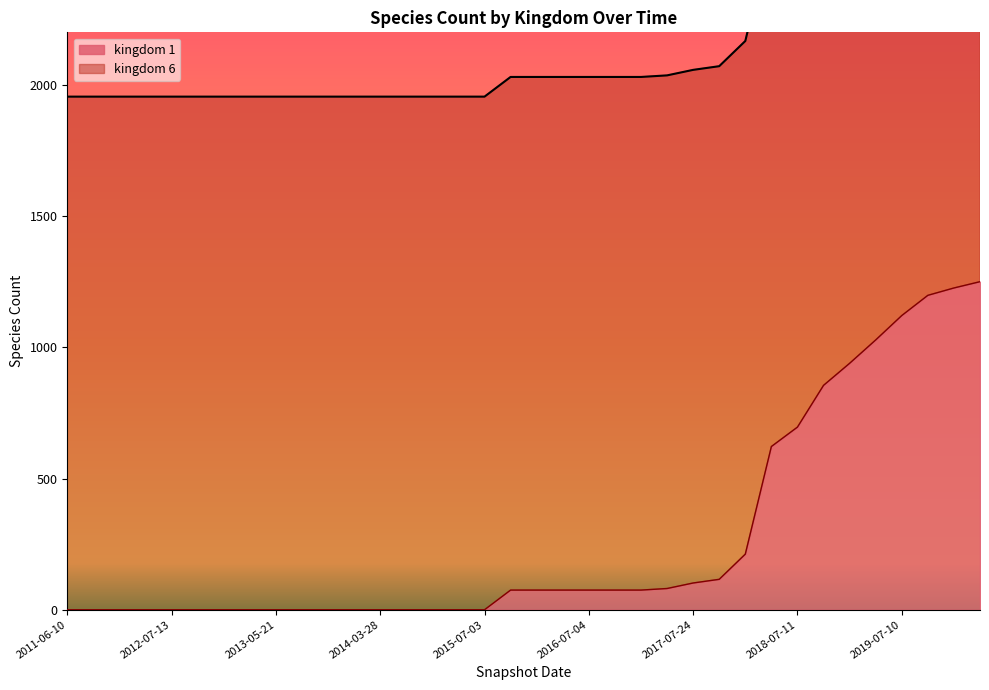

How many categories are shown in the chart?

36